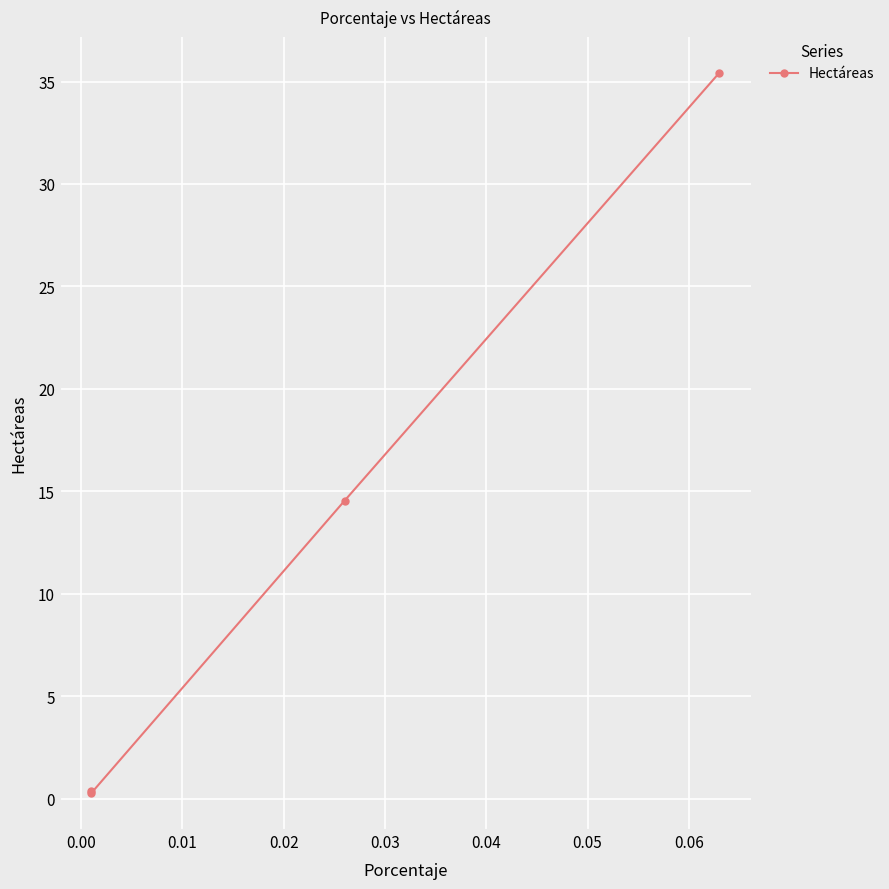

What is the value of the 4th point from the left?

35.4